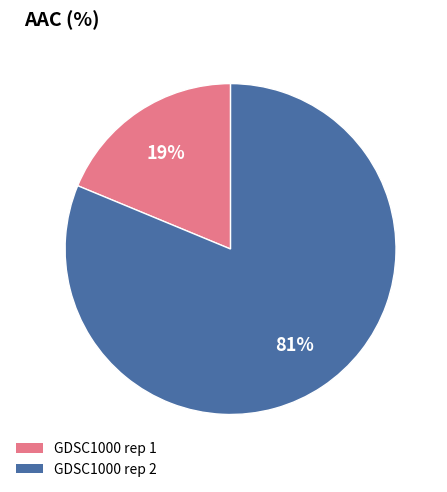

Which category has the biggest portion of the pie?

GDSC1000 rep 2